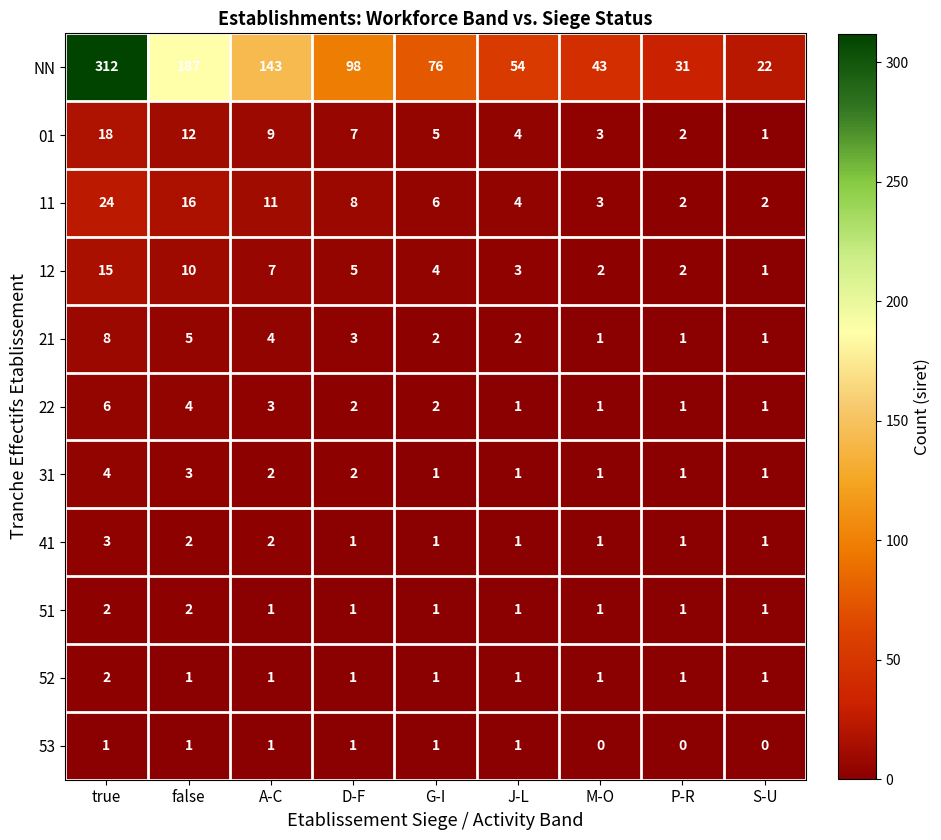

How many series are shown in this chart?

11